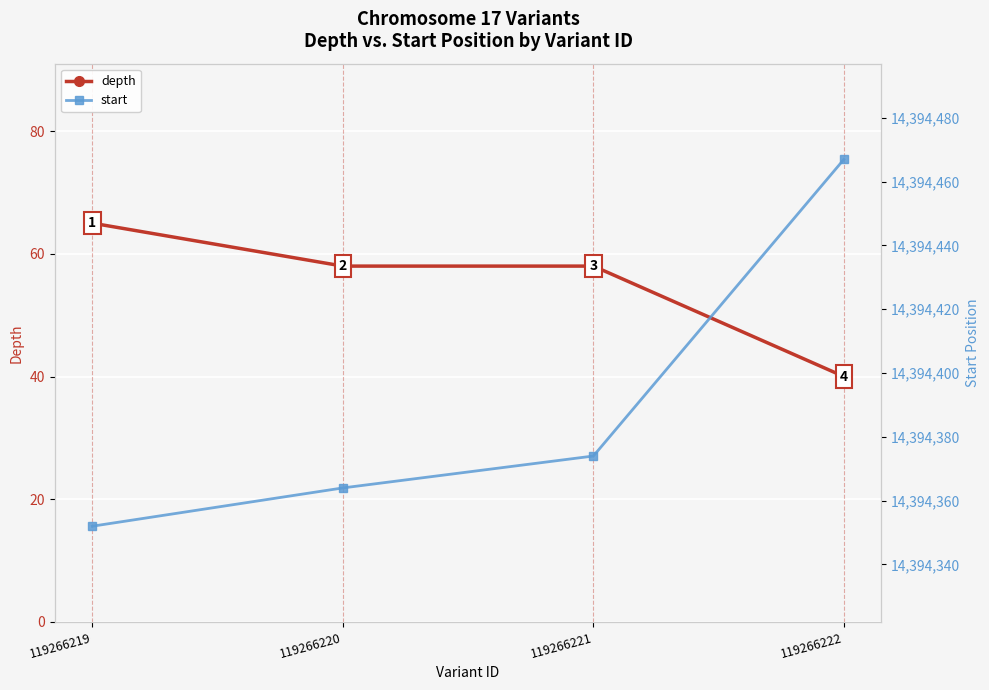

At which category is the sum across all series the highest?

119266222